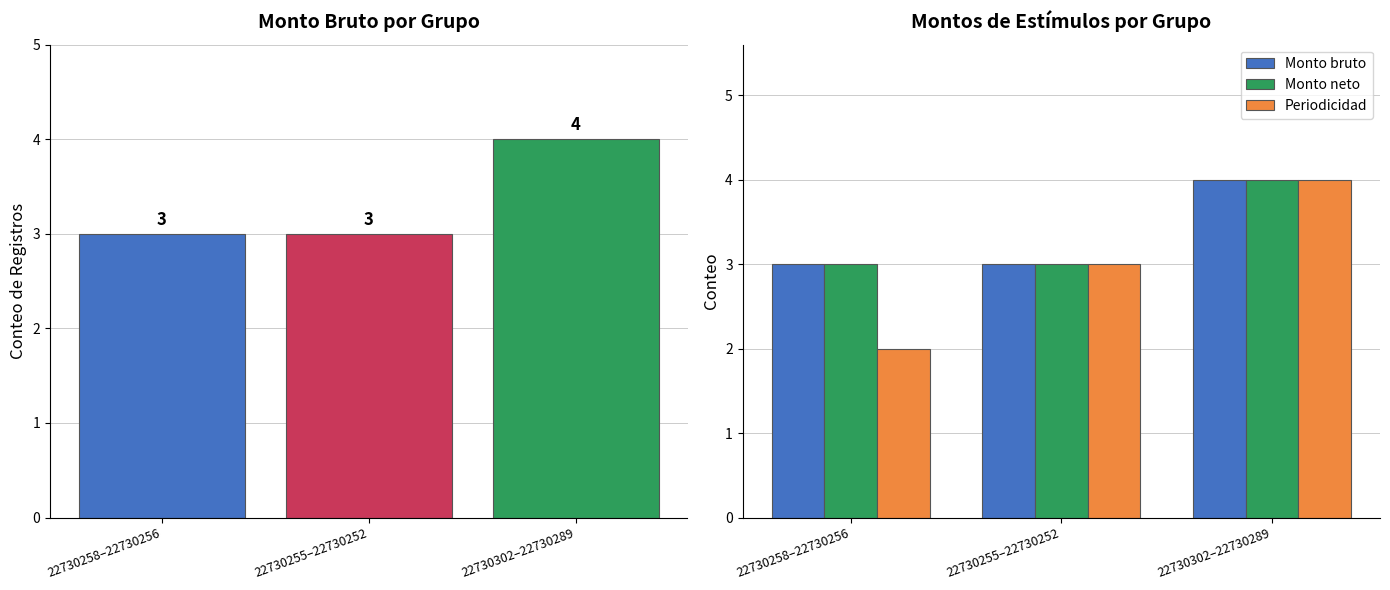

What is the average value of the Monto bruto series?

3